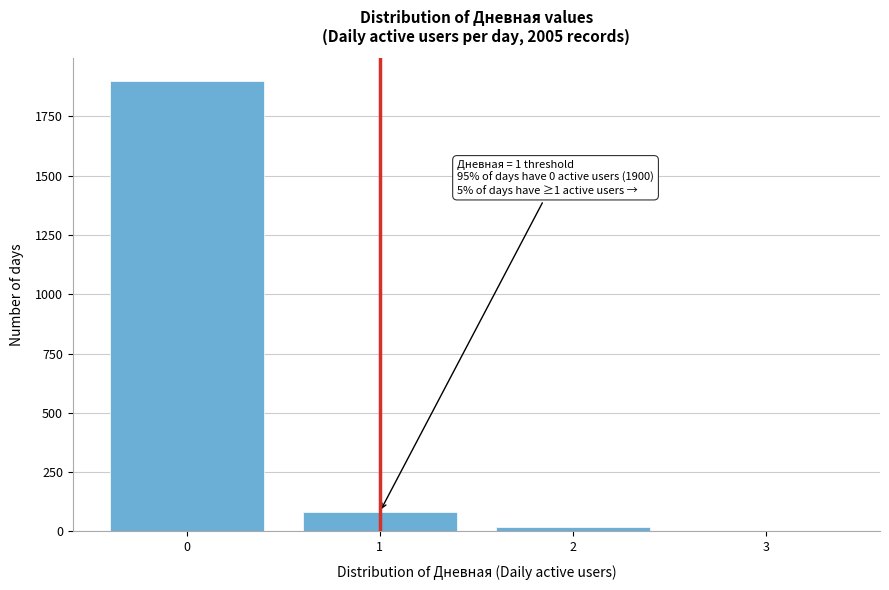

Over which range of the x-axis is the bar tallest?

-0.5 to 0.5